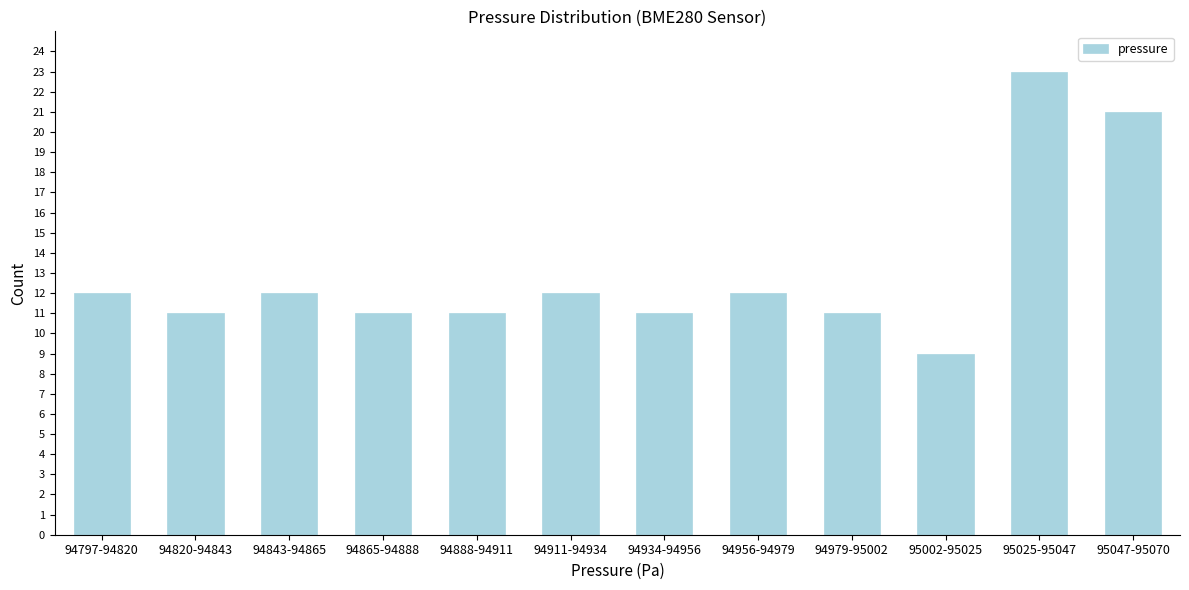

Reading right to left, transcribe all the data shown in this chart.

21	23	9	11	12	11	12	11	11	12	11	12